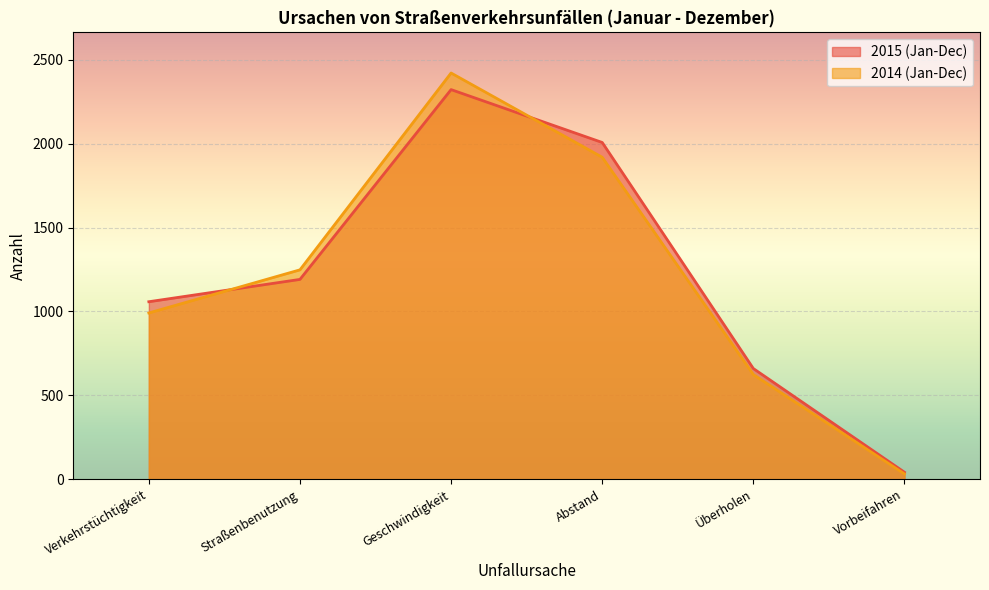

What is the total value across all series at Geschwindigkeit?

4743